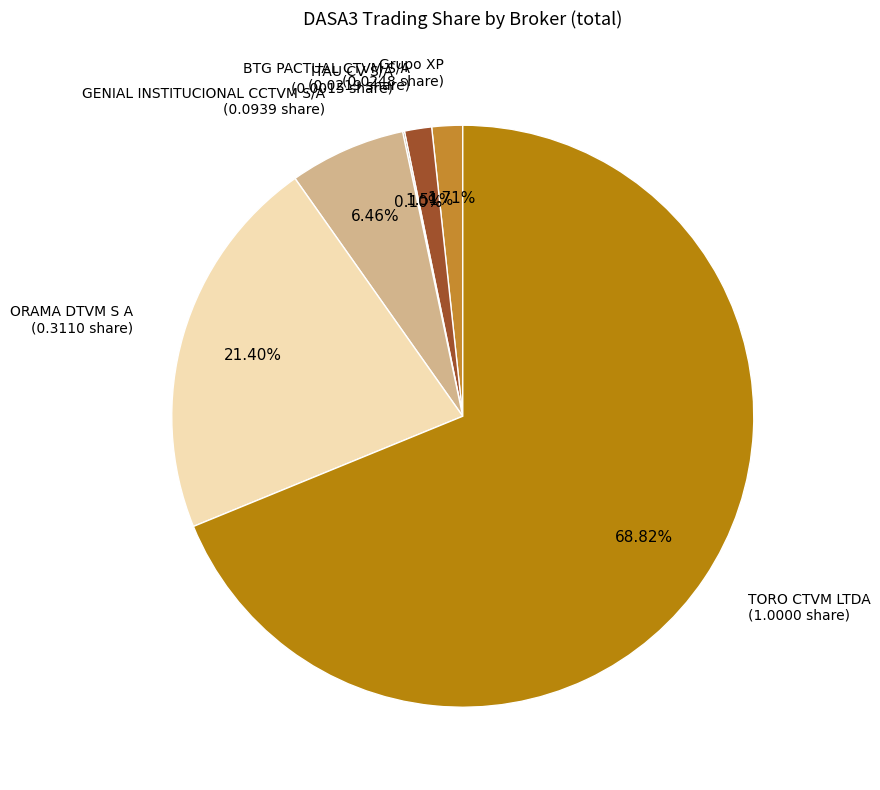

Combined, do BTG PACTUAL CTVM S/A (0.0219 share) and TORO CTVM LTDA (1.0000 share) account for over 50%?

Yes